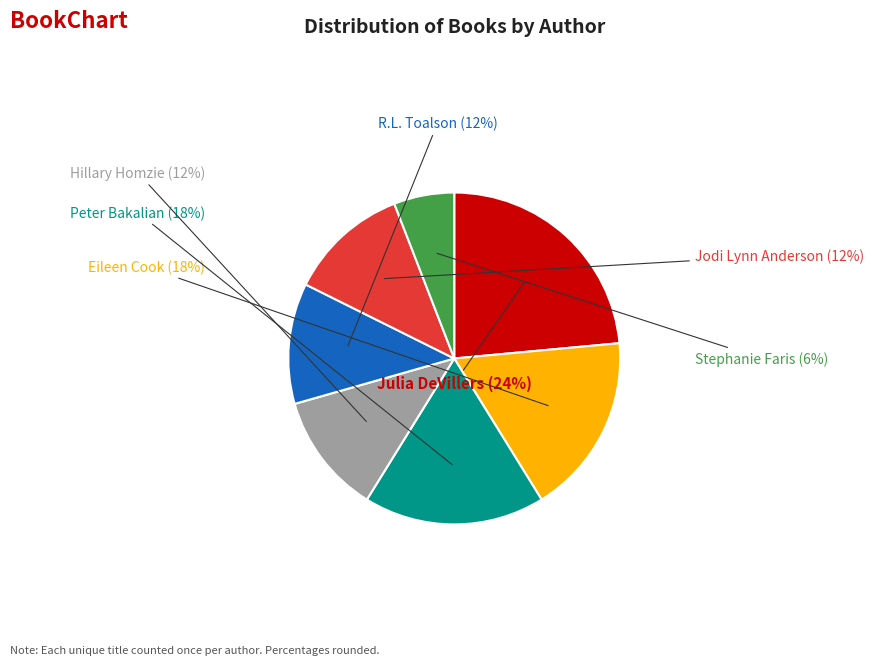

Is there any slice that represents more than half of the pie?

No